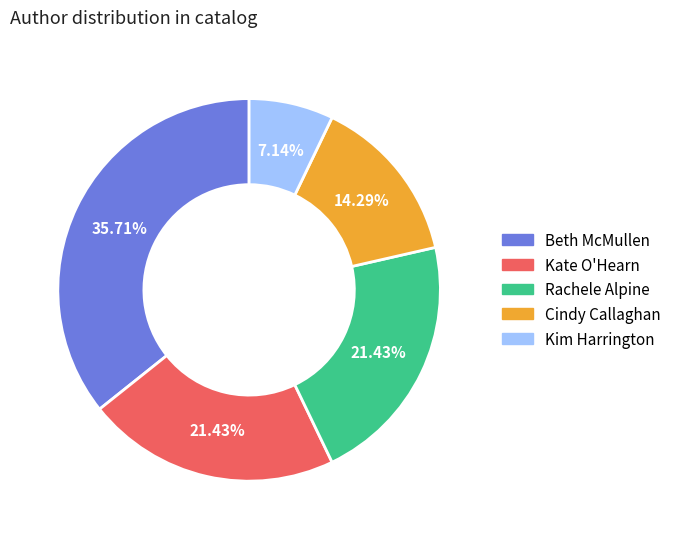

To the nearest percent, what is the difference between the Cindy Callaghan and Kate O'Hearn slice percentages?

7%